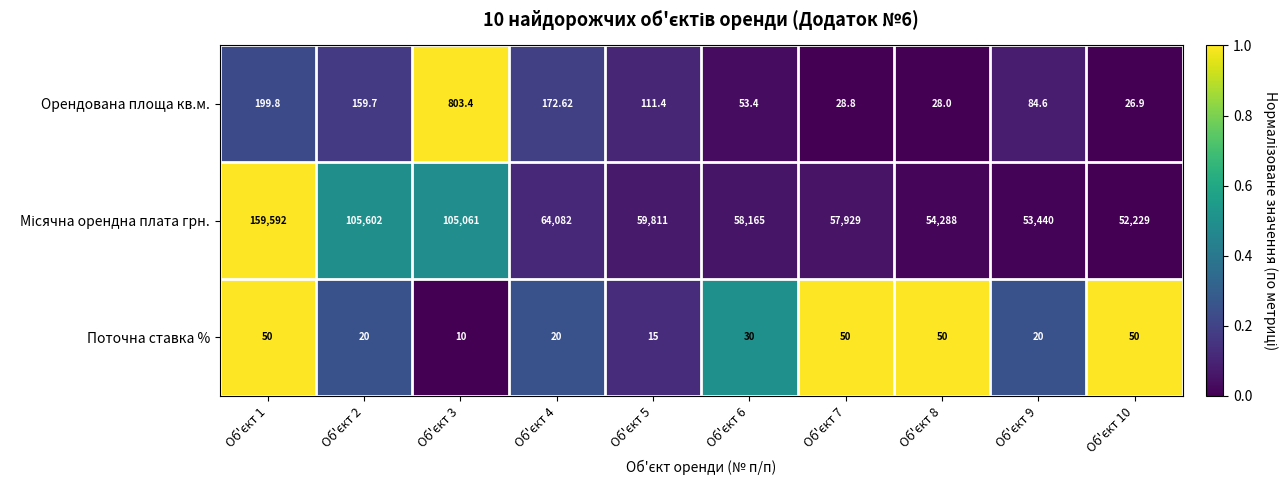

How many series are shown in this chart?

3